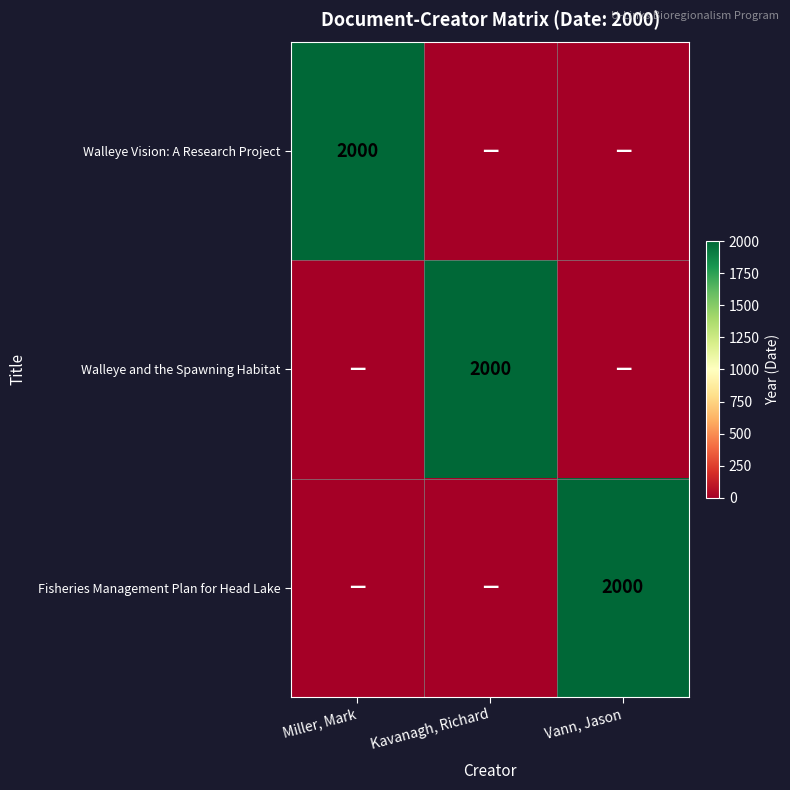

True or false: Walleye and the Spawning Habitat has a value of 2000 at Kavanagh, Richard.

True